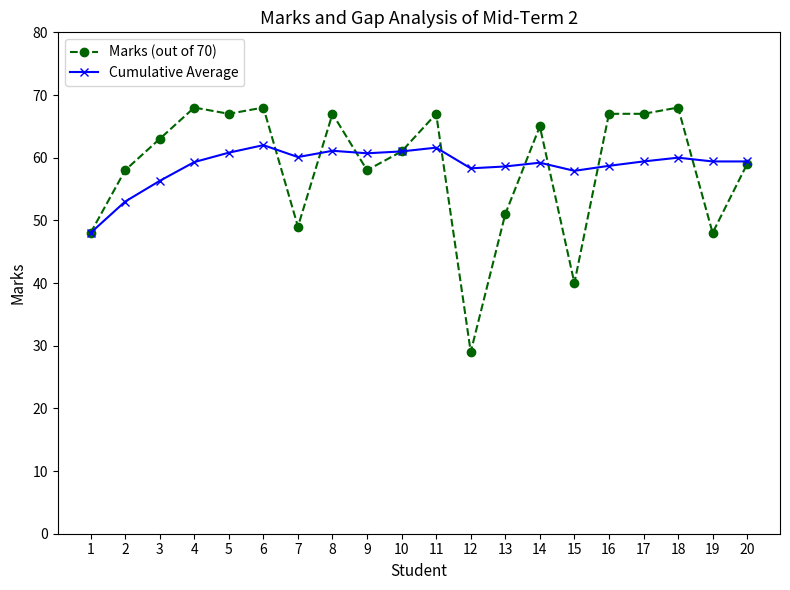

Is the value of Marks (out of 70) at 9 greater than the value of Cumulative Average at 5?

No